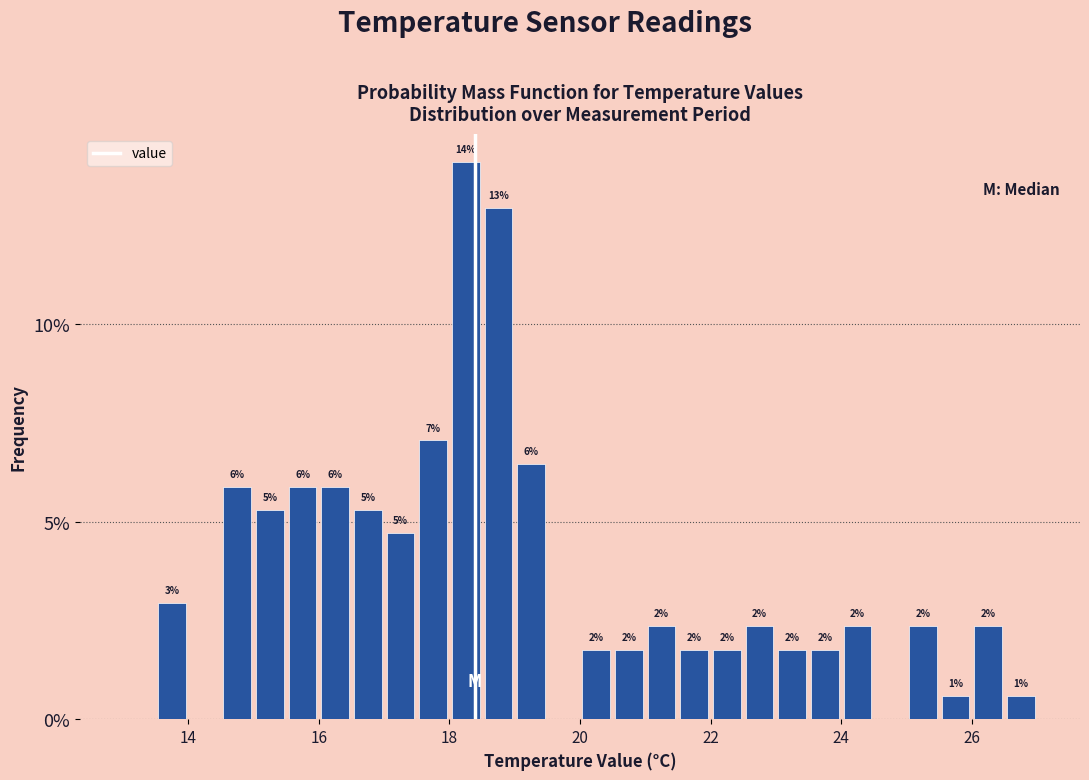

Around what value on the x-axis is the tallest bar? Give the approximate position of its centre, as read against the axis.

18.2